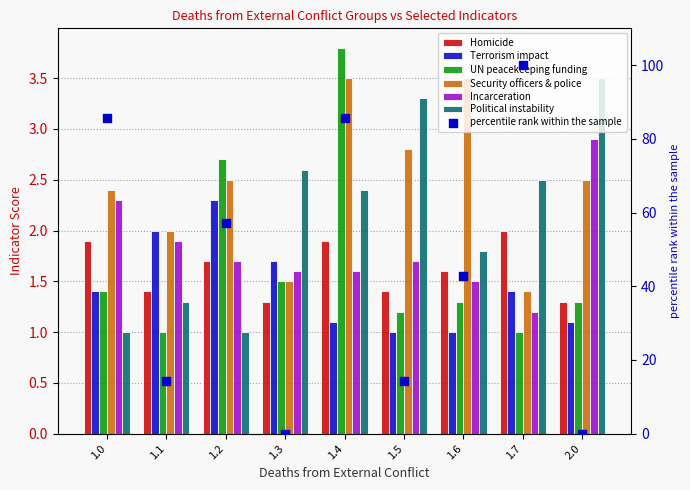

What are all the series names shown in the legend?

Homicide, Terrorism impact, UN peacekeeping funding, Security officers & police, Incarceration, Political instability